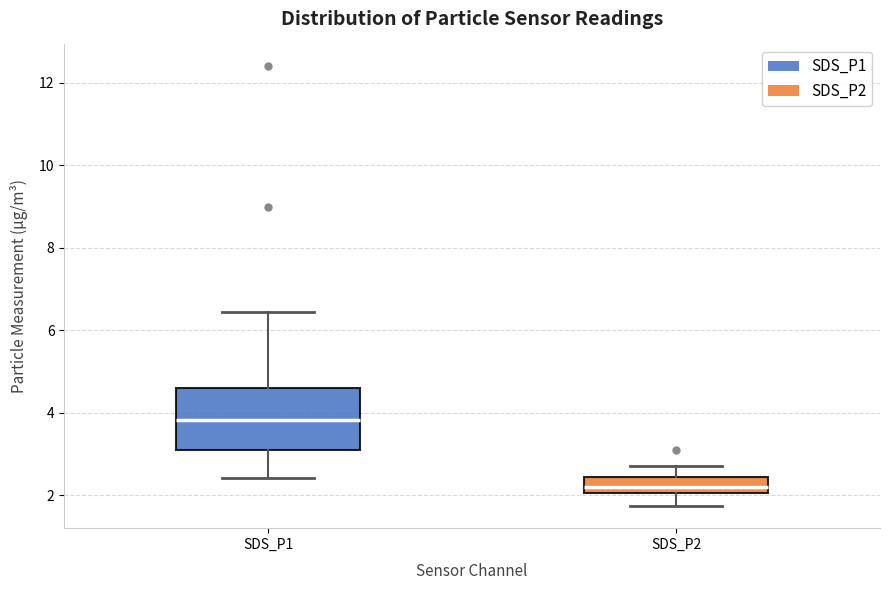

Where does the upper whisker of the box for SDS_P2 end on the y-axis? The values are not printed on the chart, so give them approximately, as read against the axis.

2.8